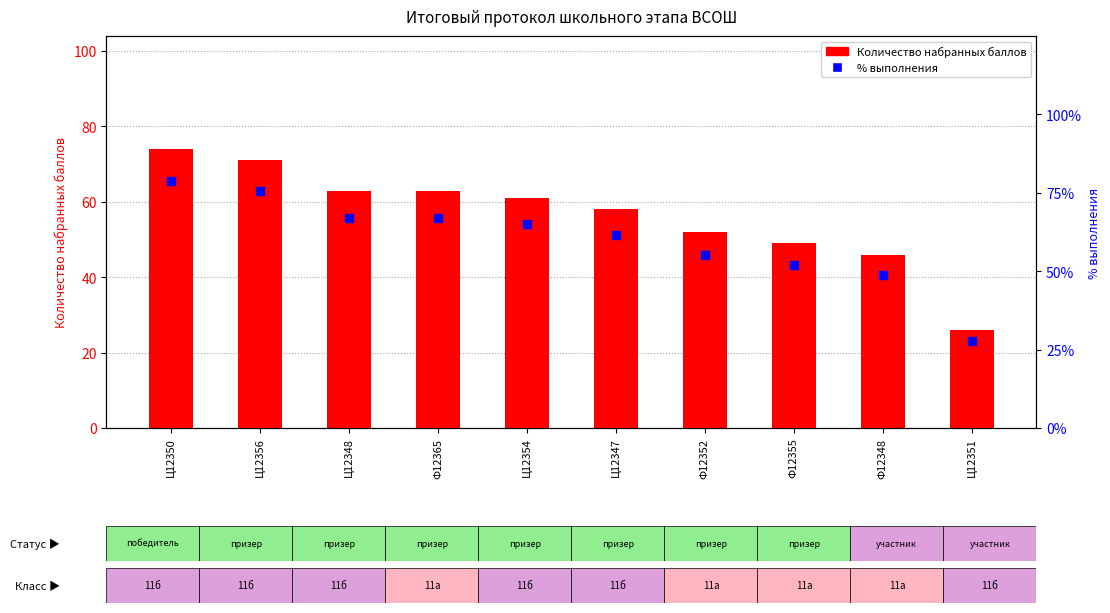

At how many categories does at least one series exceed 35?

9